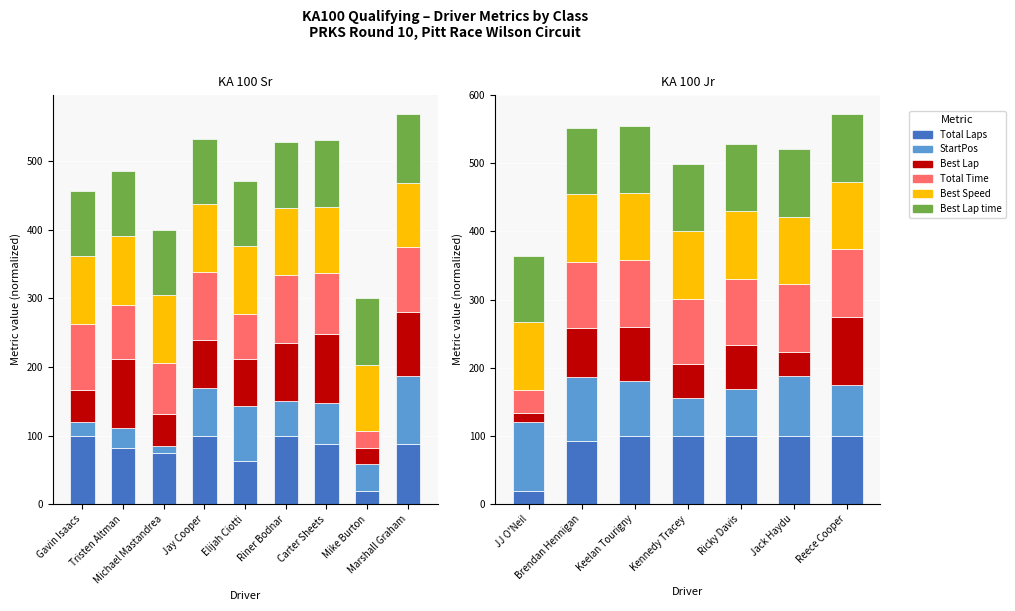

Rank the series at Kennedy Tracey from highest to lowest value.

Total Laps, Best Speed, Best Lap time, Total Time, StartPos, Best Lap